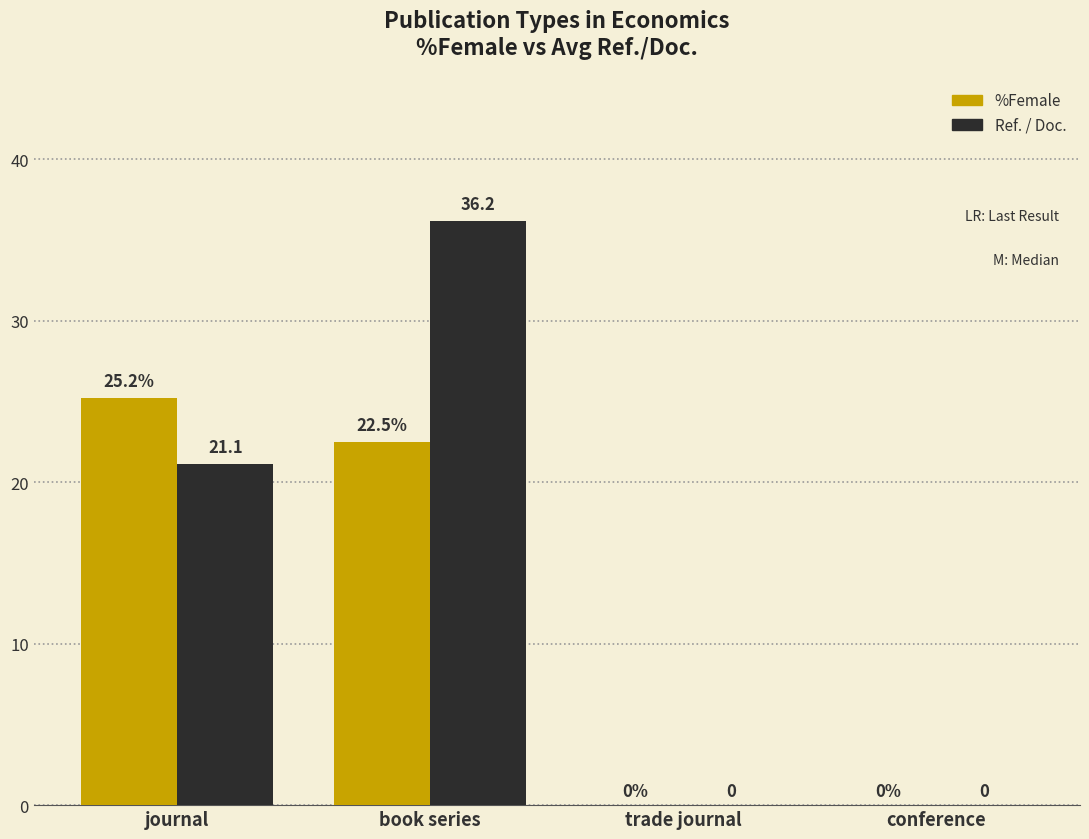

Reading left to right, extract all data points from this chart.

%Female: 25.2	22.5	0.0	0.0
Ref. / Doc.: 21.1	36.2	0.0	0.0